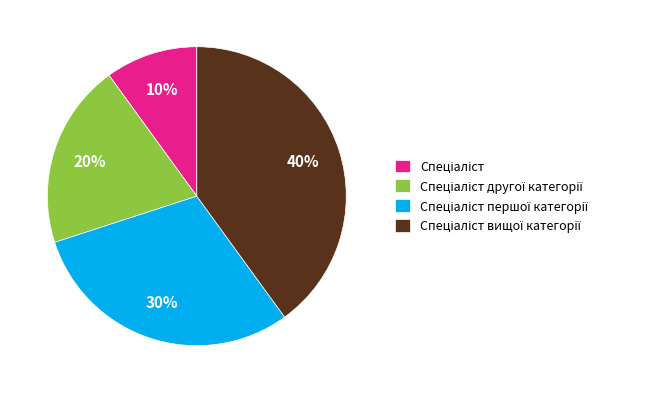

Is there a majority slice in this chart?

No